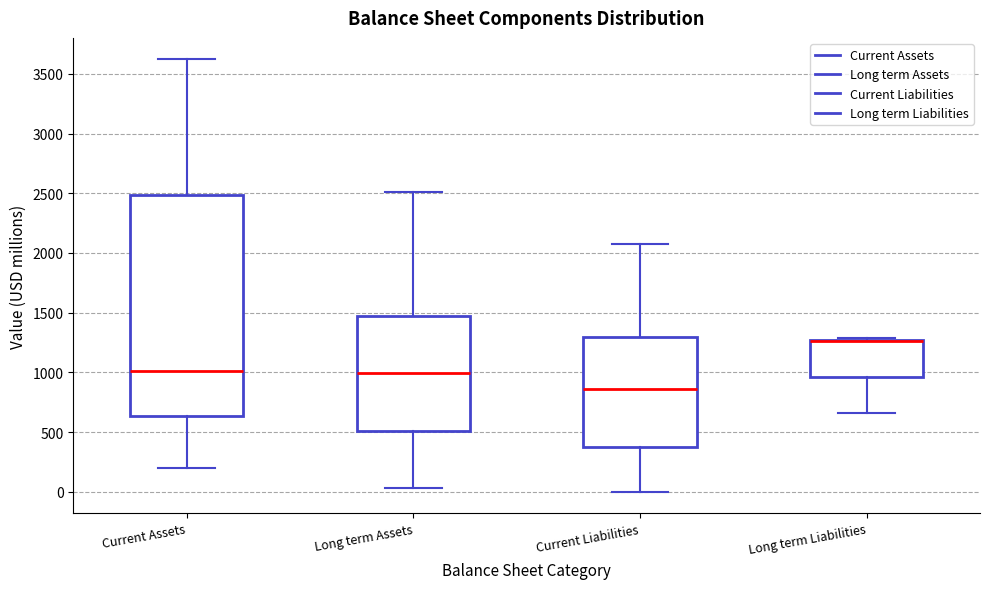

Reading left to right, transcribe this box plot: for each box, give where its median line is, the range the box spans, and where its two whiskers end, as read against the y-axis. The values are not printed on the chart, so give them approximately, as read against the axis.

Current Assets: median 1000, box 650 to 2500, whiskers 200 to 3600
Long term Assets: median 1000, box 500 to 1450, whiskers 50 to 2500
Current Liabilities: median 850, box 400 to 1300, whiskers 0 to 2050
Long term Liabilities: median 1250 (drawn on the box's upper edge), box 950 to 1250, whiskers 650 to 1300